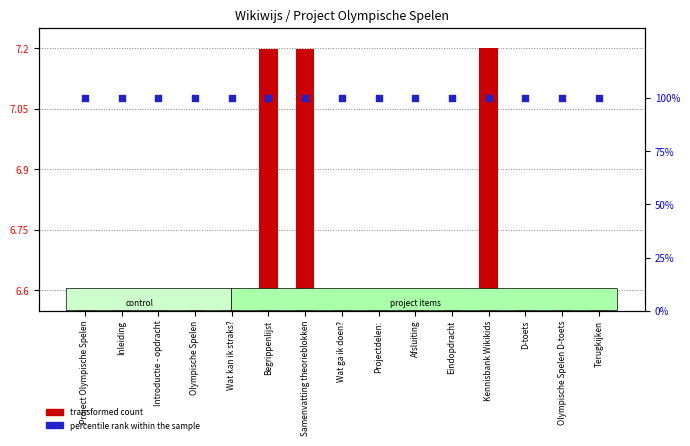

Is the value of percentile rank within the sample at Samenvatting theorieblokken greater than the value of transformed count at Introductie - opdracht?

Yes